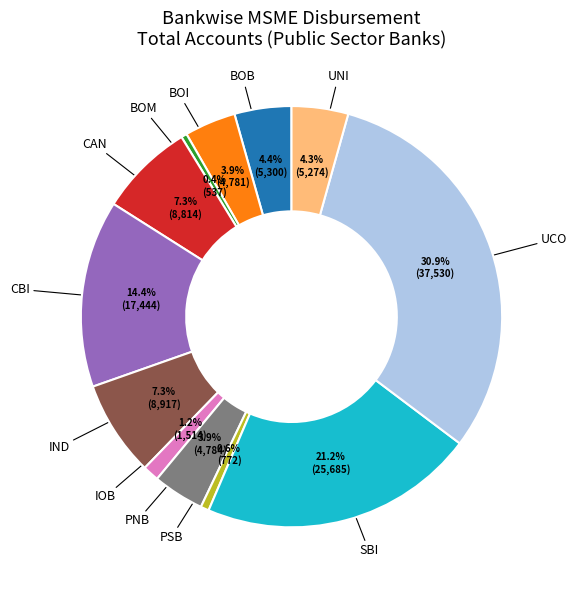

Is there a majority slice in this chart?

No